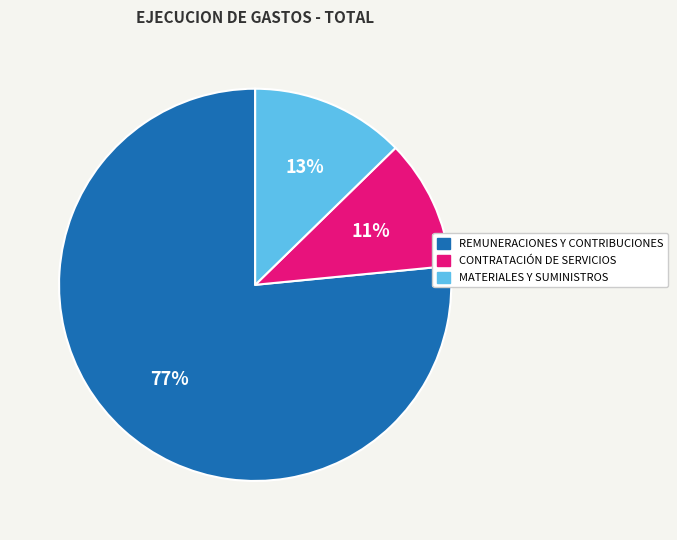

True or false: MATERIALES Y SUMINISTROS accounts for 13% of the total.

True